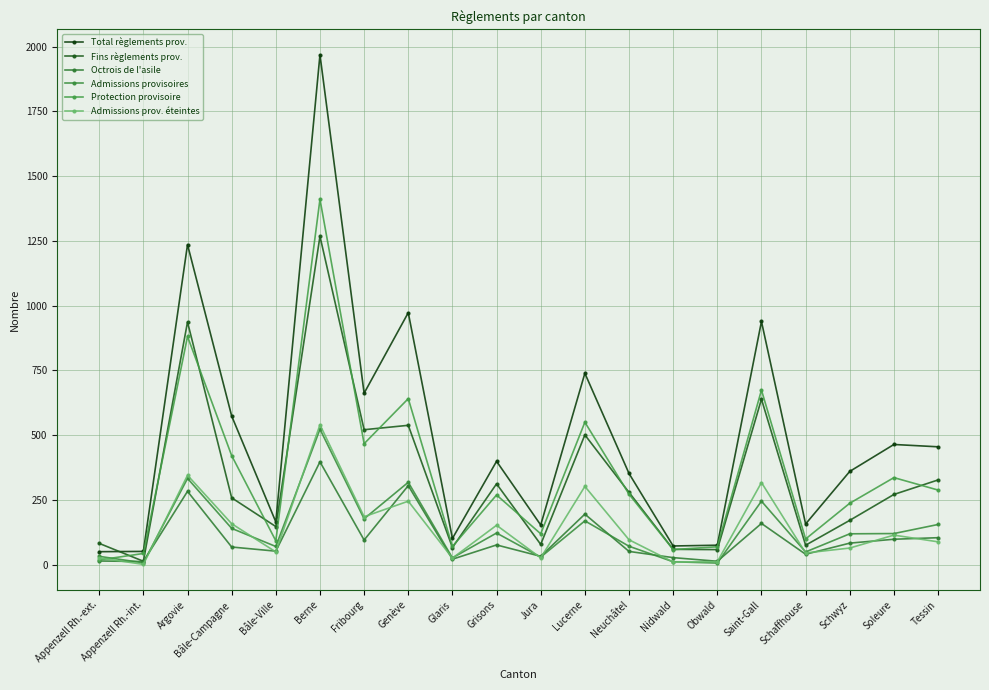

What is the label of the 15th point from the right?

Berne